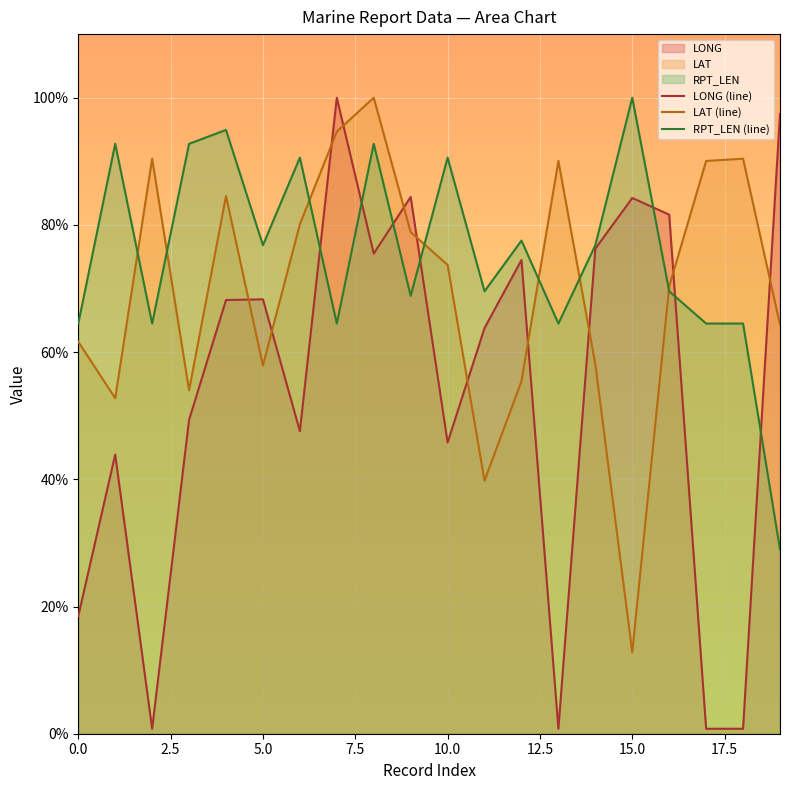

What is the difference between the maximum and second lowest values in the RPT_LEN (line) series?

35.5